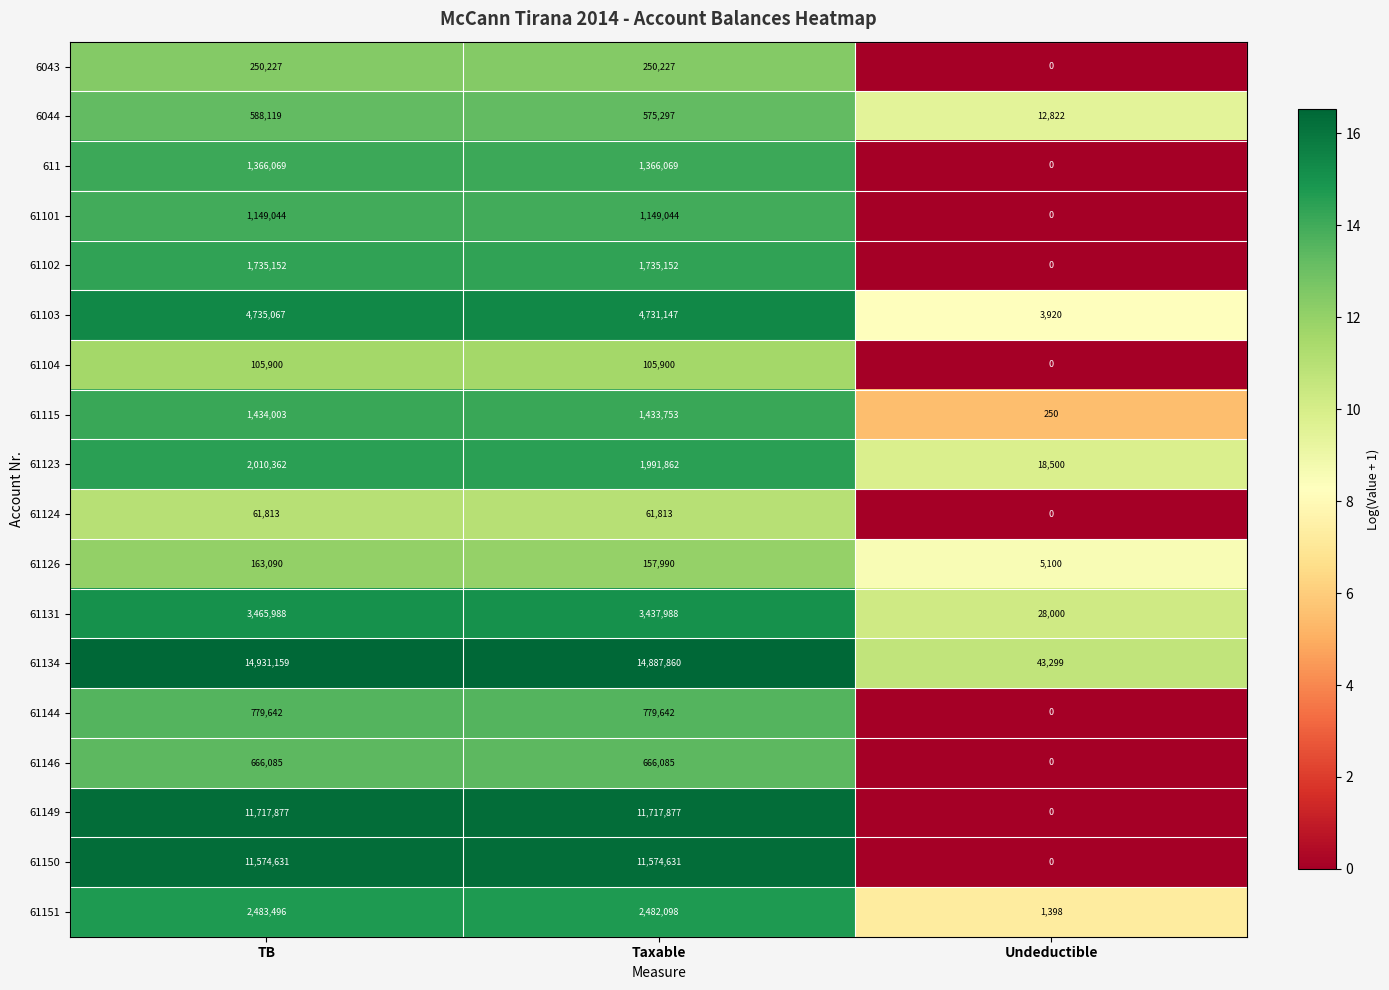

Rank the series by their maximum value, from lowest to highest.

61124, 61104, 61126, 6043, 6044, 61146, 61144, 61101, 611, 61115, 61102, 61123, 61151, 61131, 61103, 61150, 61149, 61134